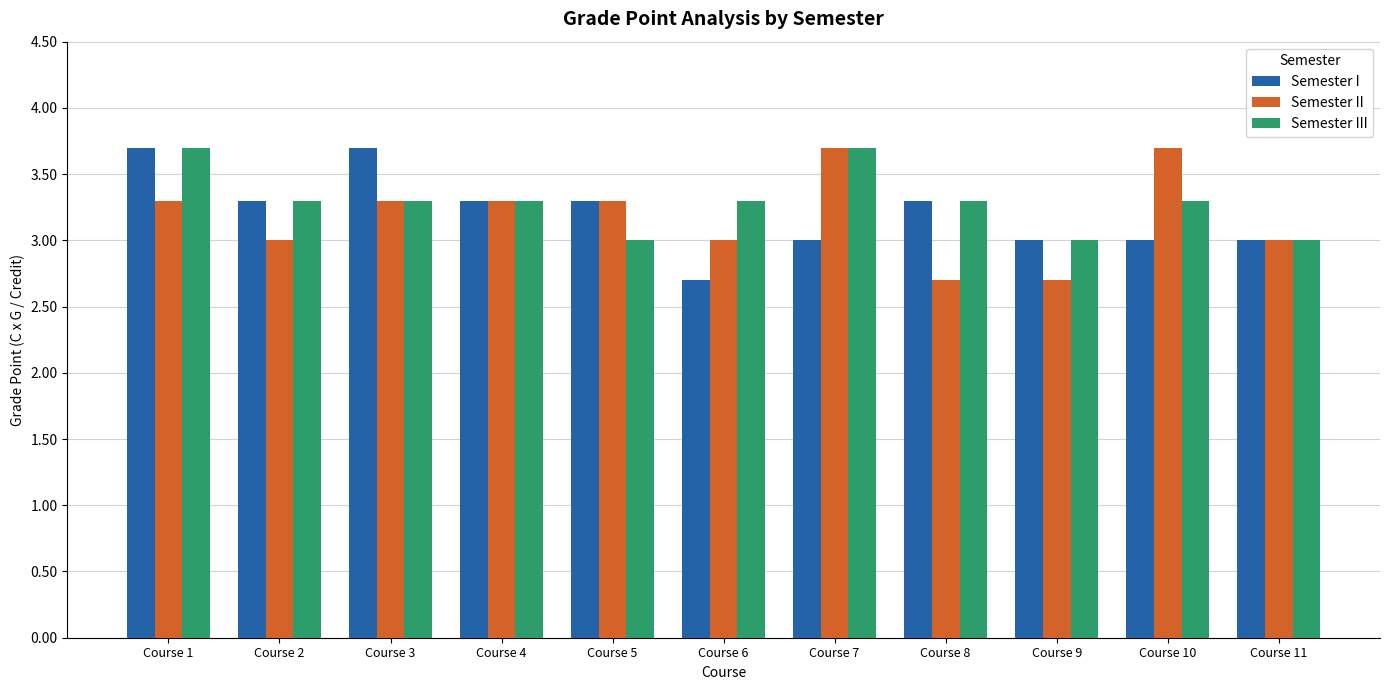

Are the bars horizontal?

No